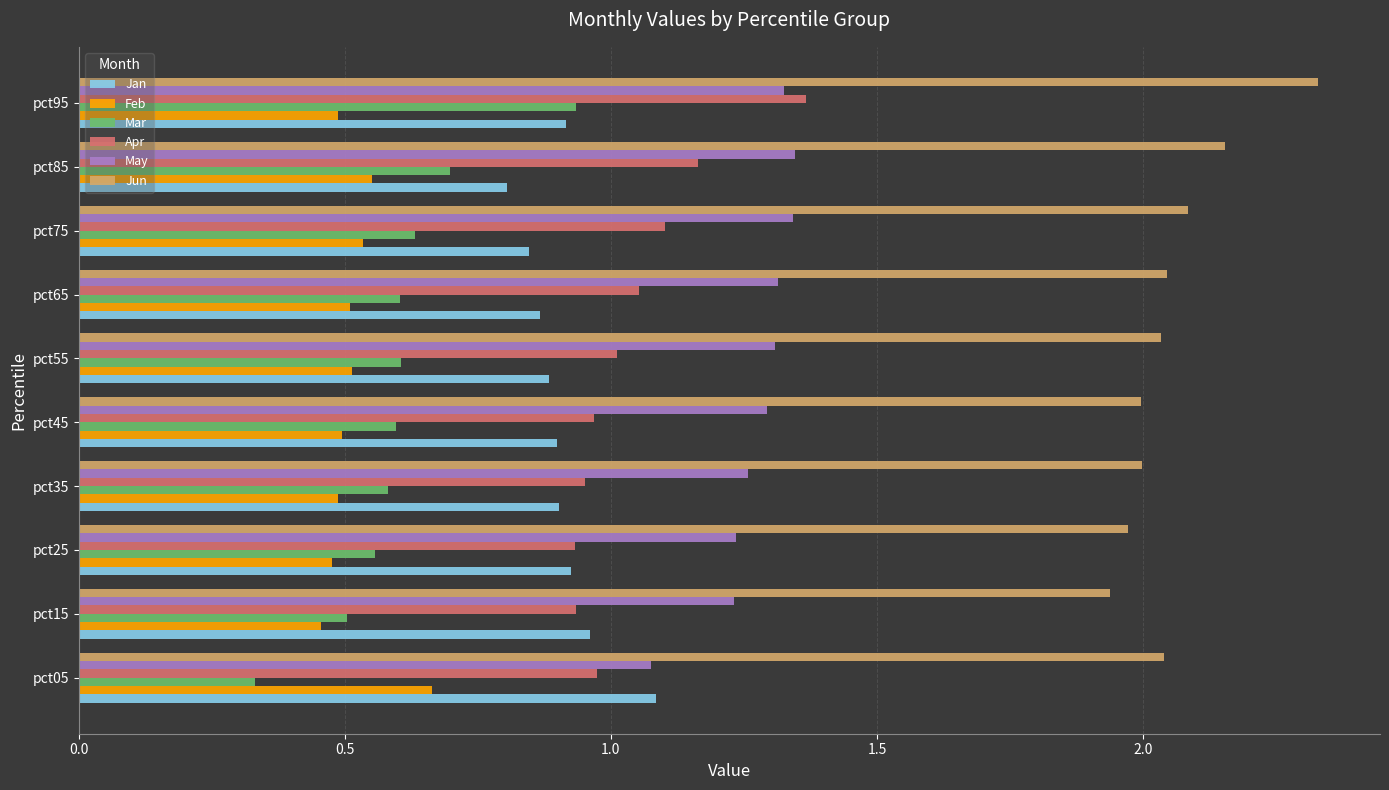

What is the total value across all series at pct05?

6.2